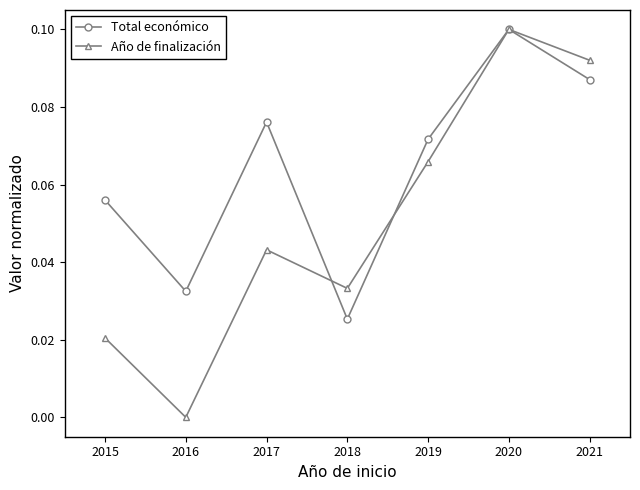

At how many categories does at least one series exceed 0?

7